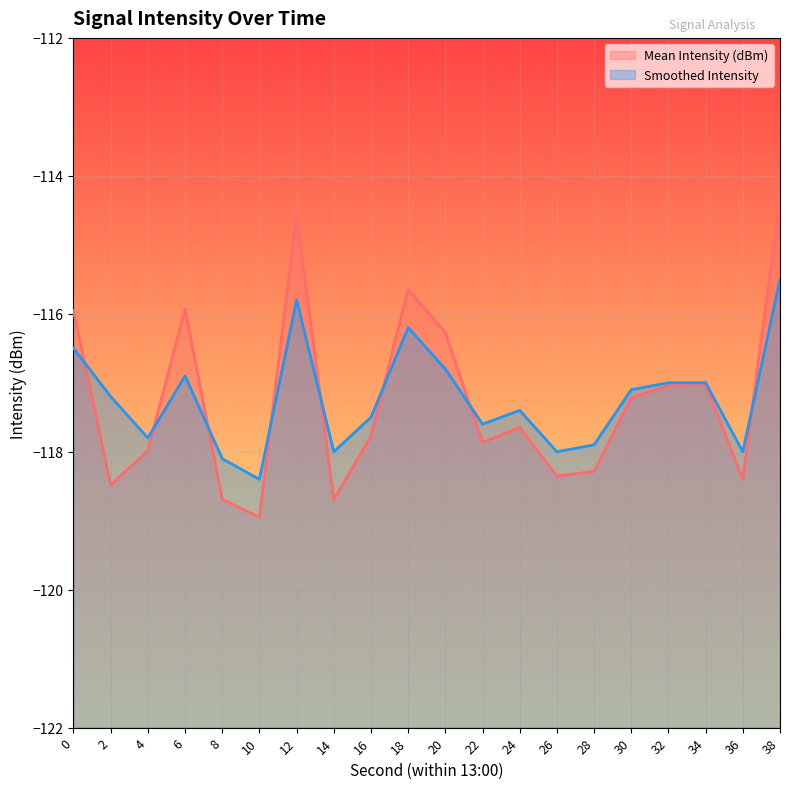

What is the minimum value shown in the chart?

-119.0